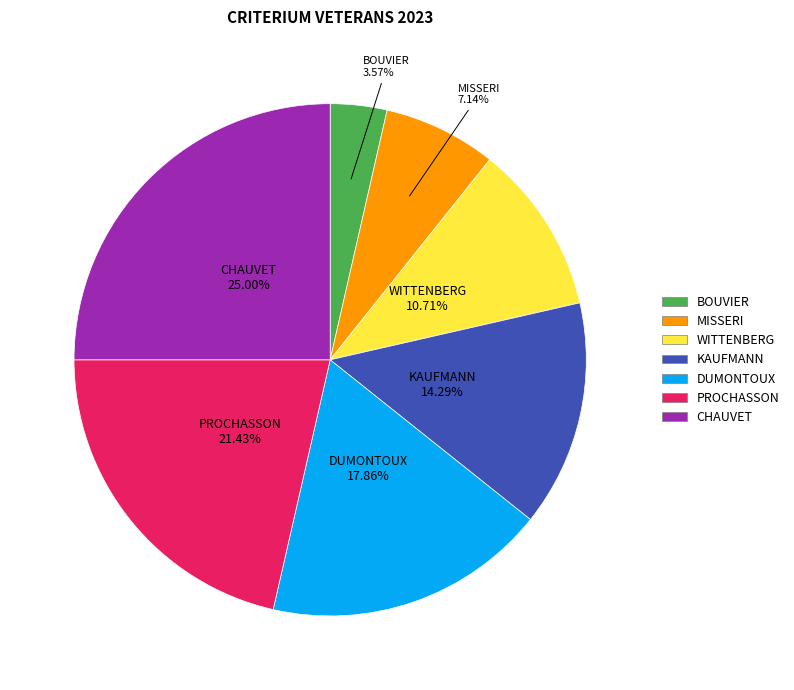

Does CHAUVET represent more than half of the total?

No